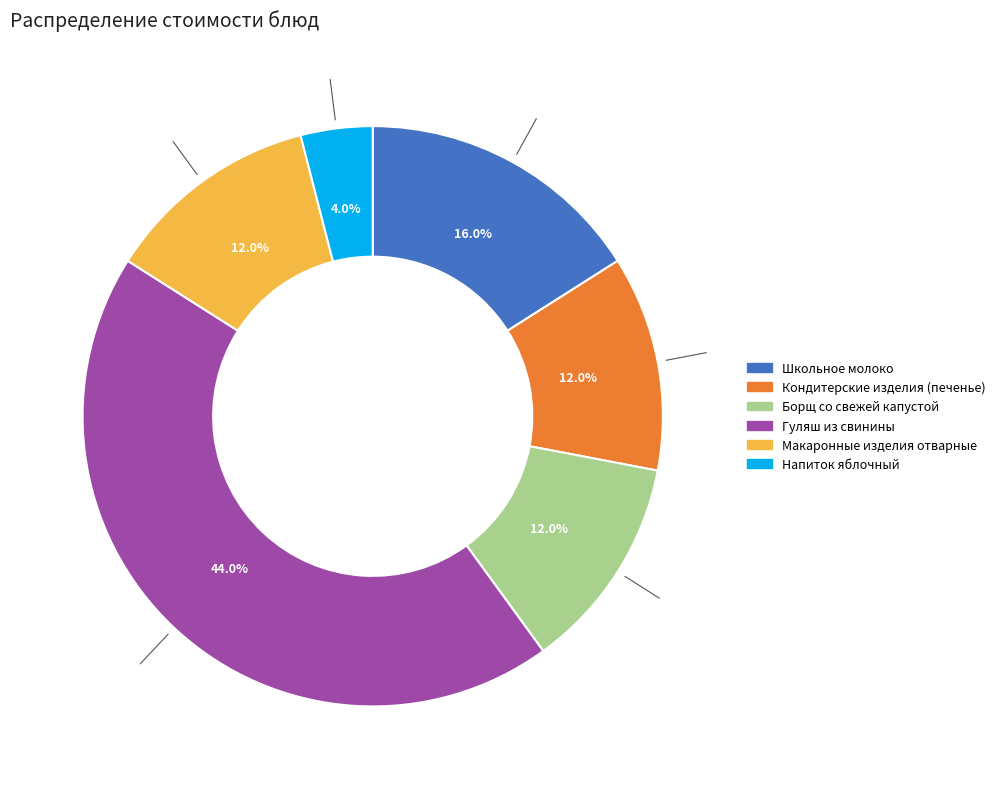

Is there any slice that represents more than half of the pie?

No